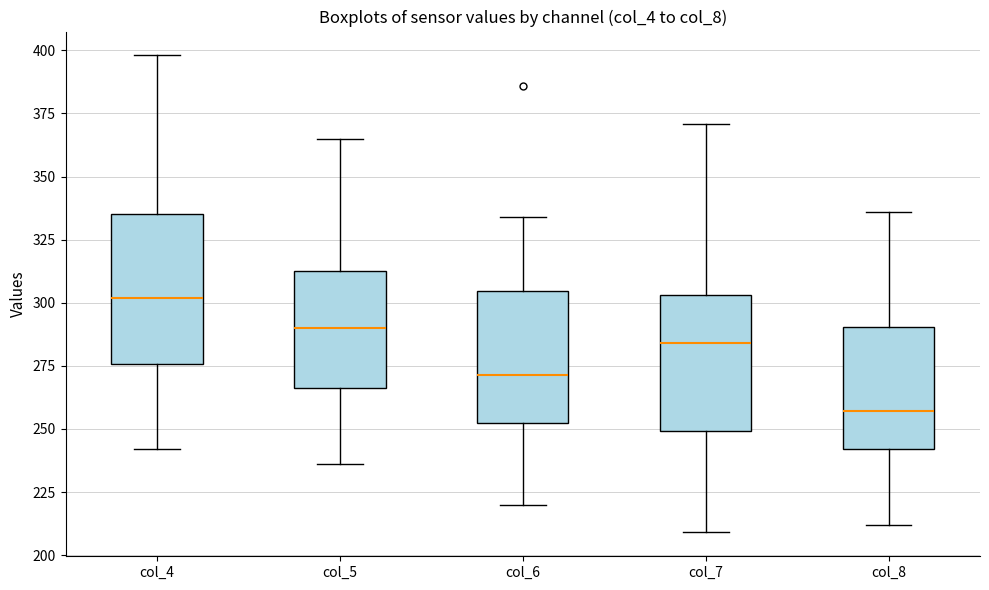

Reading left to right, read every box against the y-axis: the position of its median line, the range the box covers, and the ends of its whiskers. The values are not printed on the chart, so give them approximately, as read against the axis.

col_4: median 300, box 275 to 335, whiskers 240 to 400
col_5: median 290, box 265 to 315, whiskers 235 to 365
col_6: median 270, box 255 to 305, whiskers 220 to 335
col_7: median 285, box 250 to 305, whiskers 210 to 370
col_8: median 255, box 240 to 290, whiskers 210 to 335